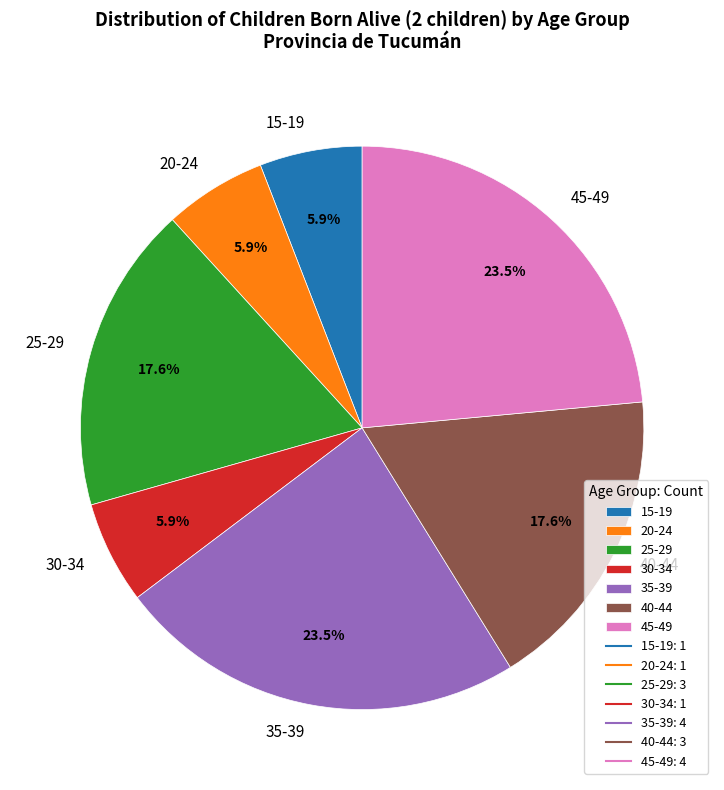

What percentage is NOT represented by 30-34?

94.1%